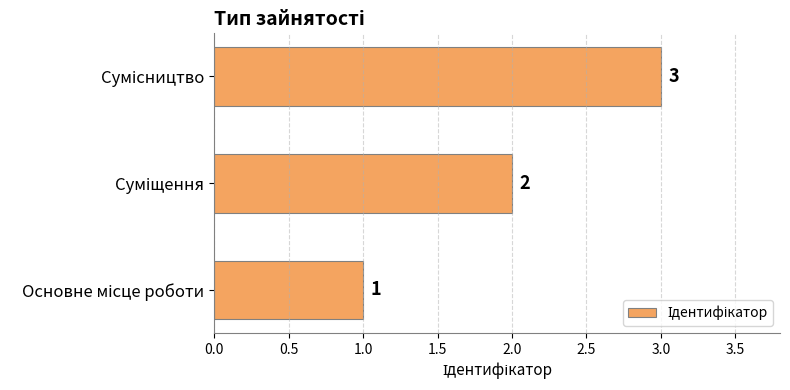

What is the sum of all values?

6